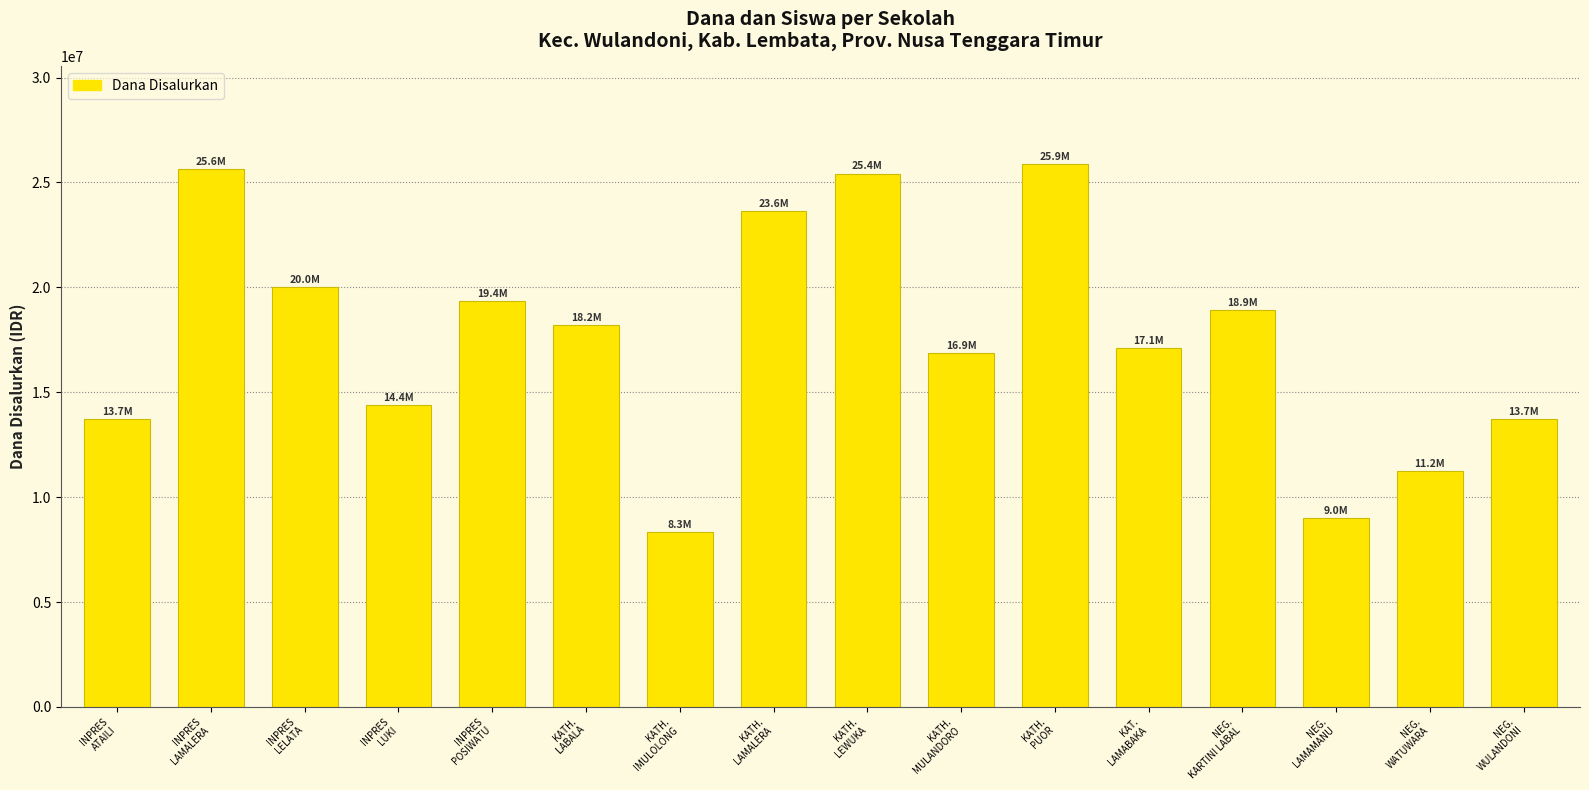

The value at NEG.
KARTINI LABAL is 18900000. True or false?

True